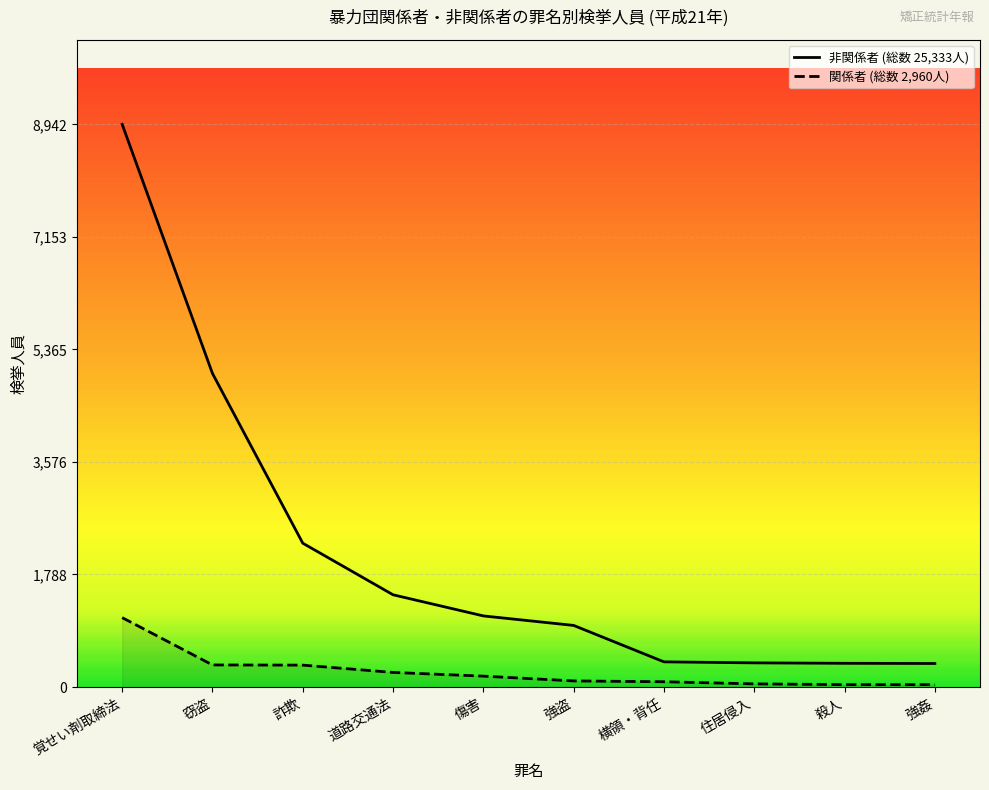

What is the difference between the highest and lowest values at 横領・背任?

316